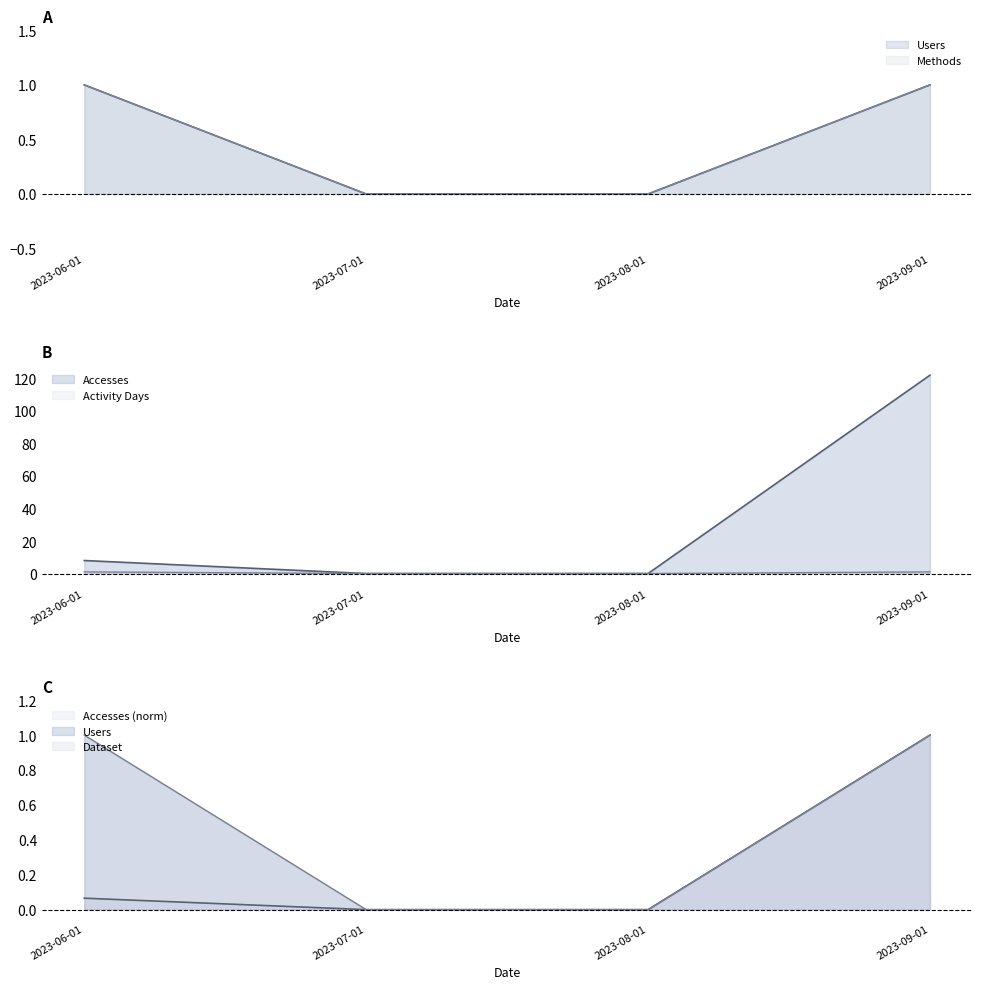

Reading left to right, what are all the values shown in this chart?

Accesses: 2023-06-01=8	2023-07-01=0	2023-08-01=0	2023-09-01=122
Users: 2023-06-01=1	2023-07-01=0	2023-08-01=0	2023-09-01=1
Methods: 2023-06-01=1	2023-07-01=0	2023-08-01=0	2023-09-01=1
Dataset: 2023-06-01=1	2023-07-01=0	2023-08-01=0	2023-09-01=1
Activity Days: 2023-06-01=1	2023-07-01=0	2023-08-01=0	2023-09-01=1